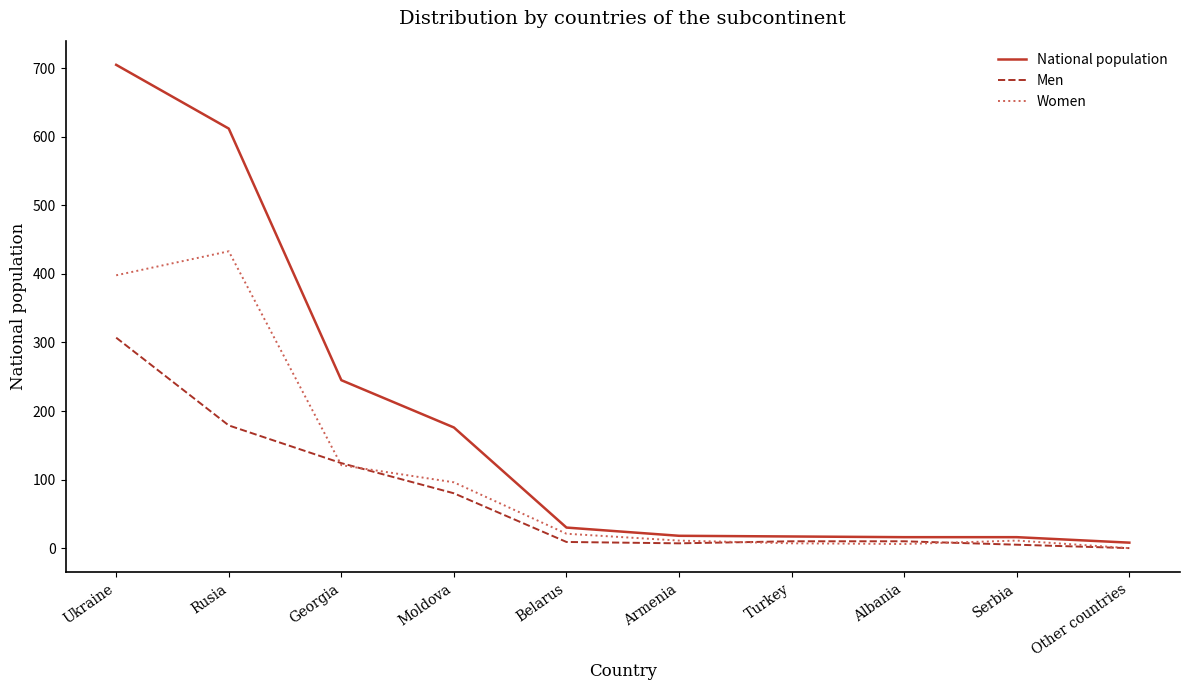

Which series has the largest total across all categories?

National population